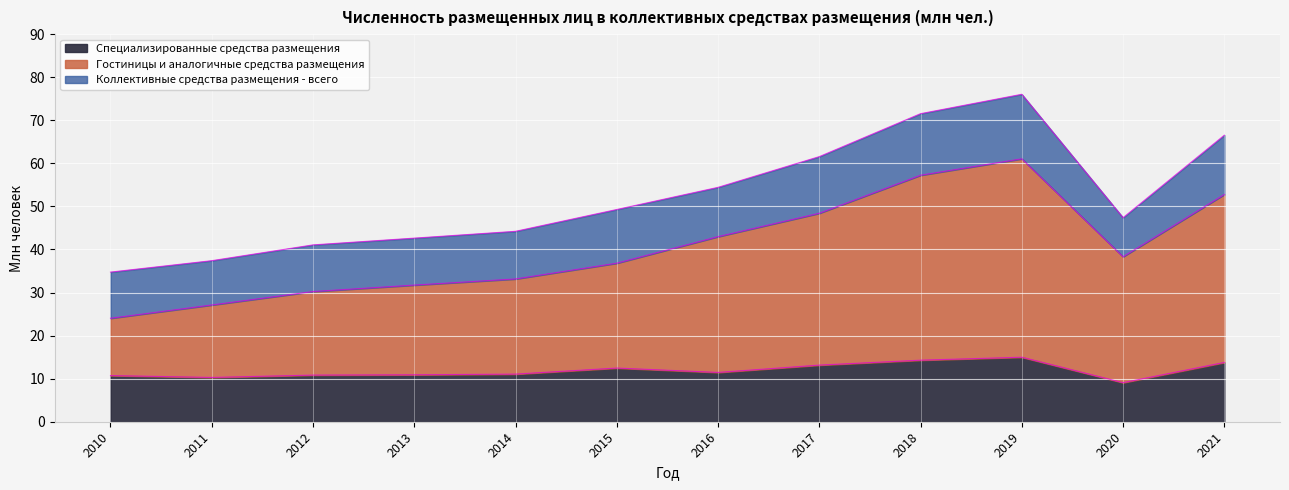

Where is the first local maximum for Гостиницы и аналогичные средства размещения?

2019